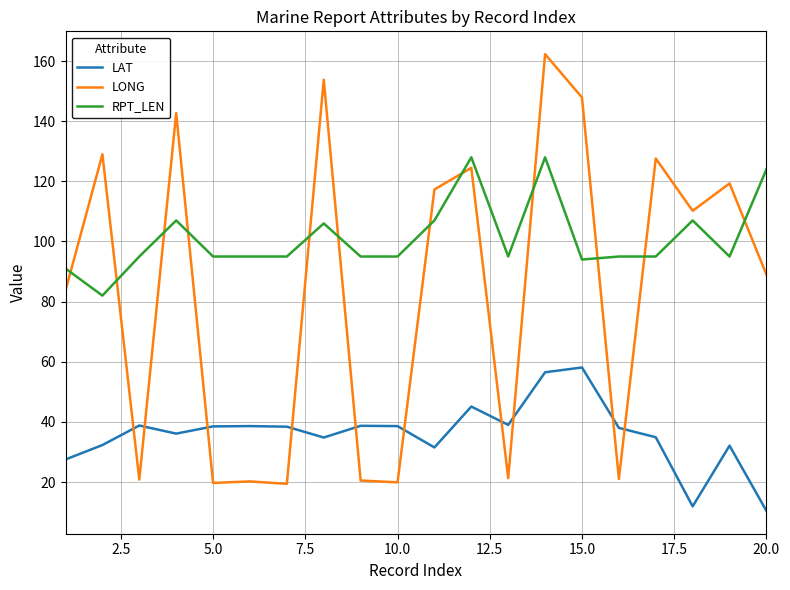

What is the highest value of the LONG series?

162.3